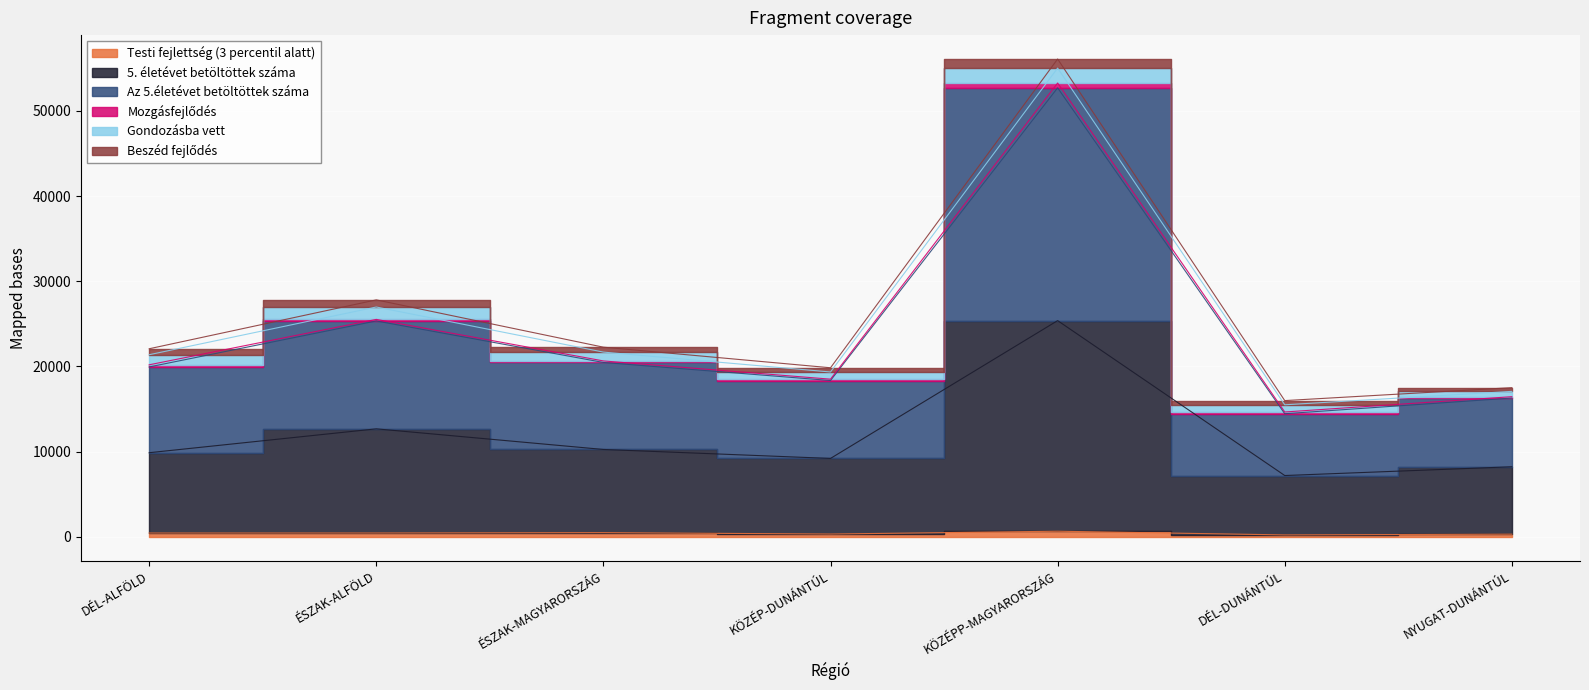

How many data points in Testi fejlettség (3 percentil alatt) are less than 459?

3